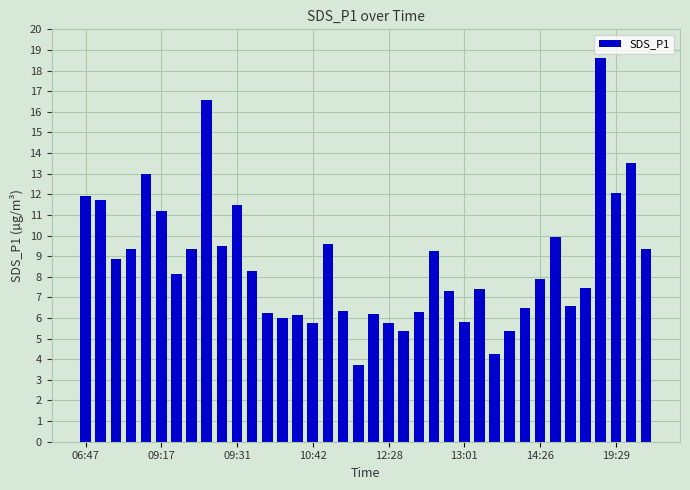

What is the average value?

8.6